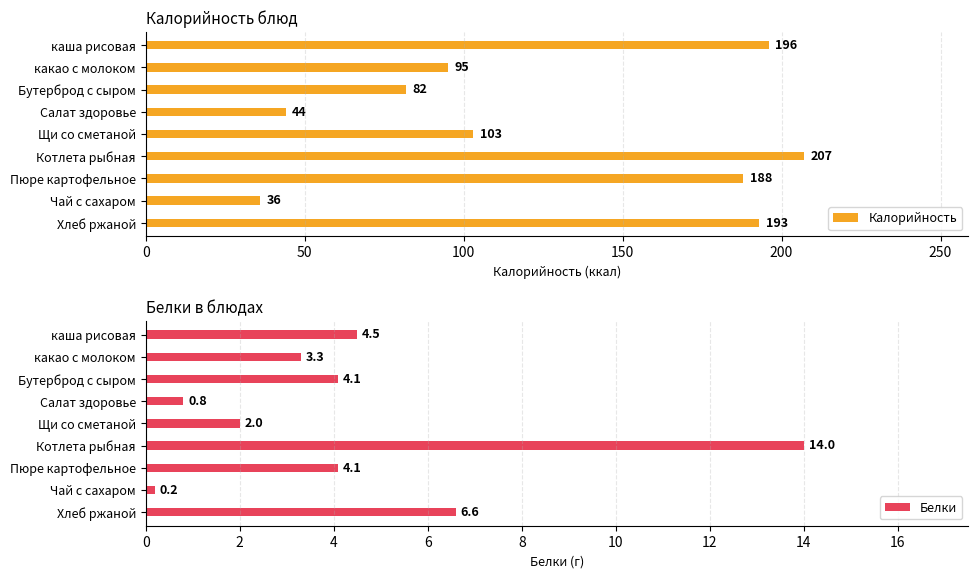

What is the sum of all Белки values?

39.6